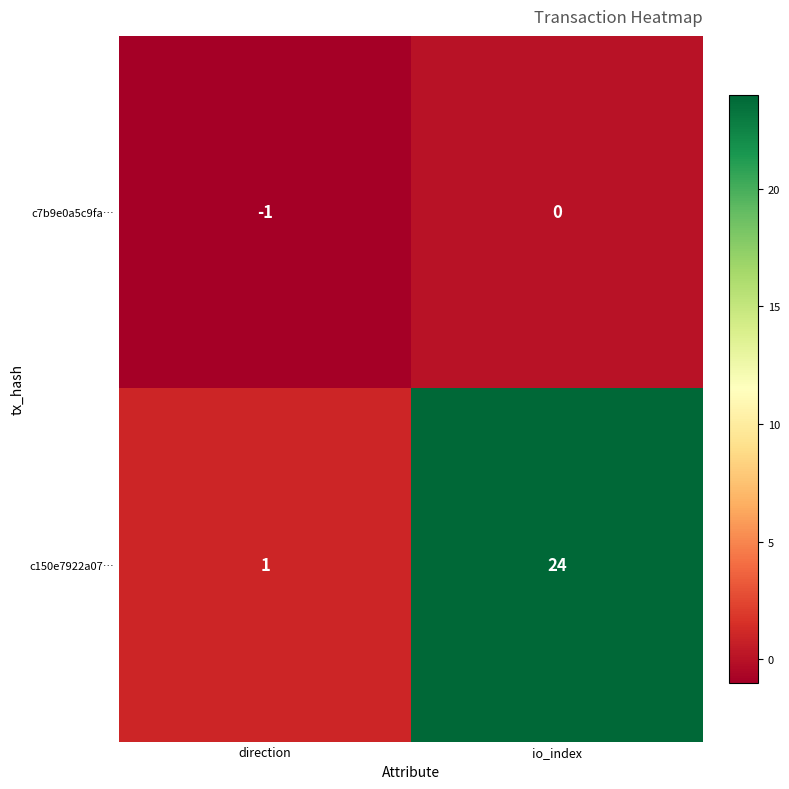

Which category has the highest value across all series?

io_index